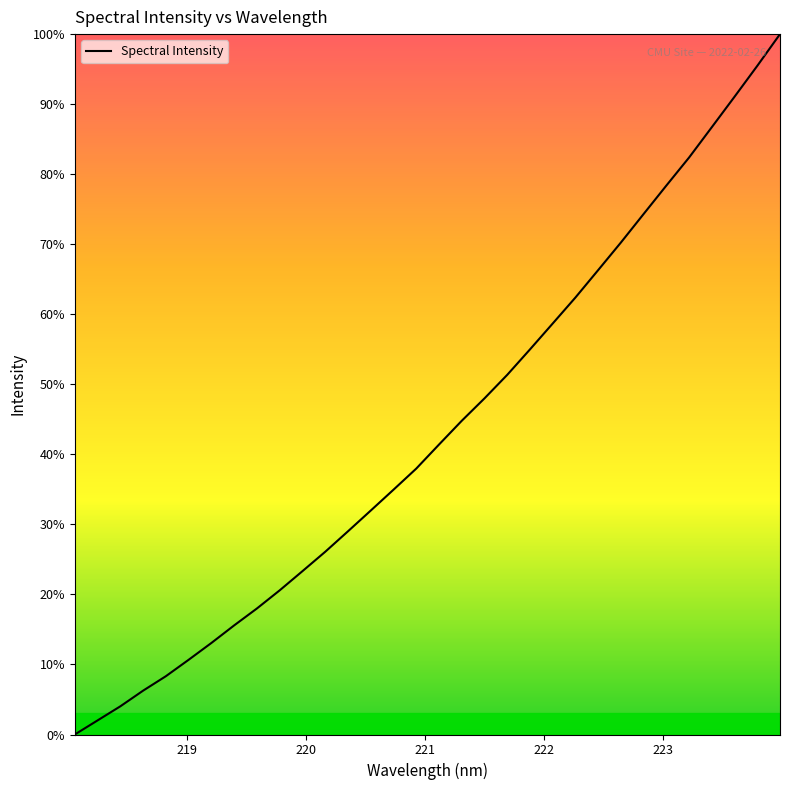

What is the difference between the maximum and minimum values?

100.0